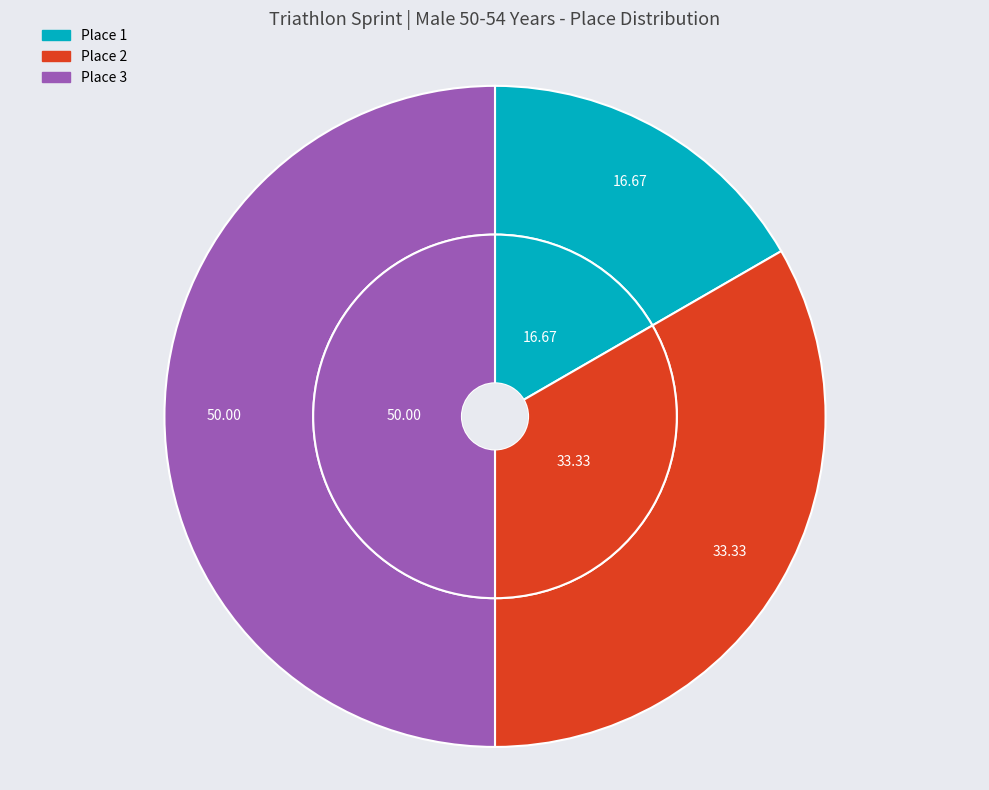

Which slice is the smallest?

1